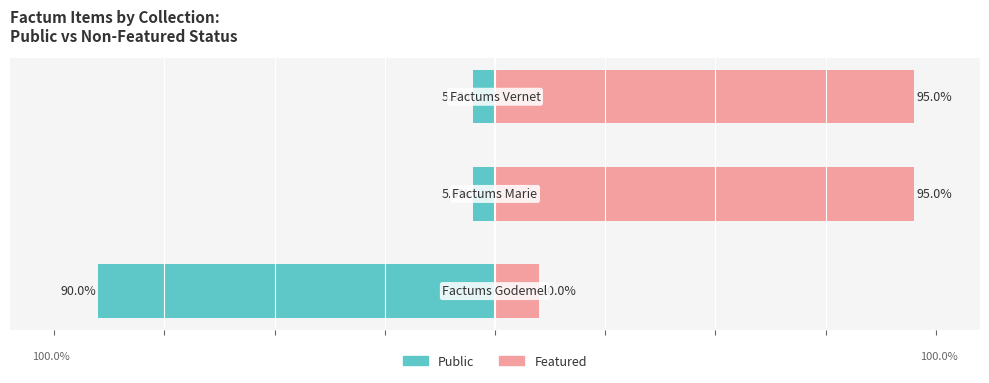

True or false: public has a value of -3 at 1.

False